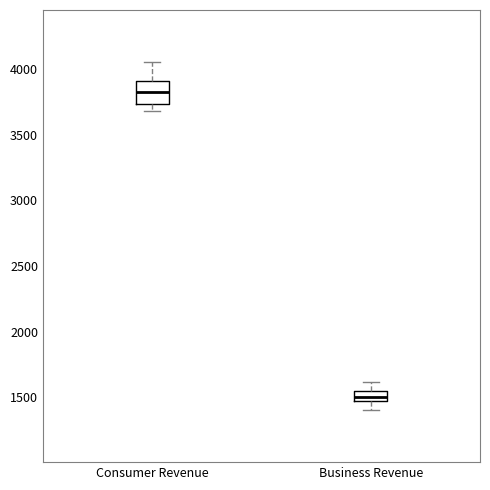

Which box is the tallest, from its lower edge to its upper edge?

Consumer Revenue